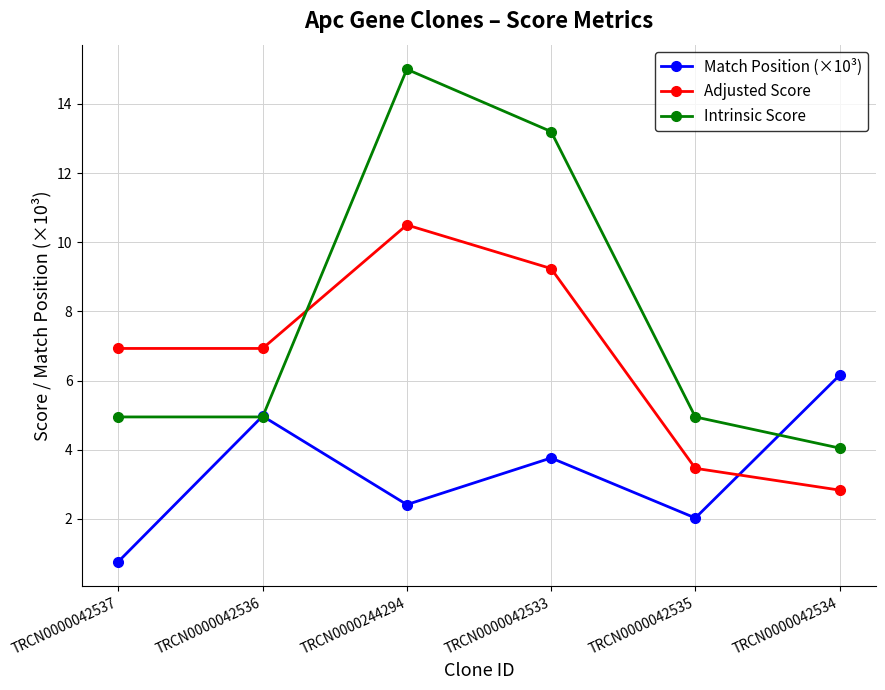

True or false: Intrinsic Score has more than 2 interior local peaks.

False